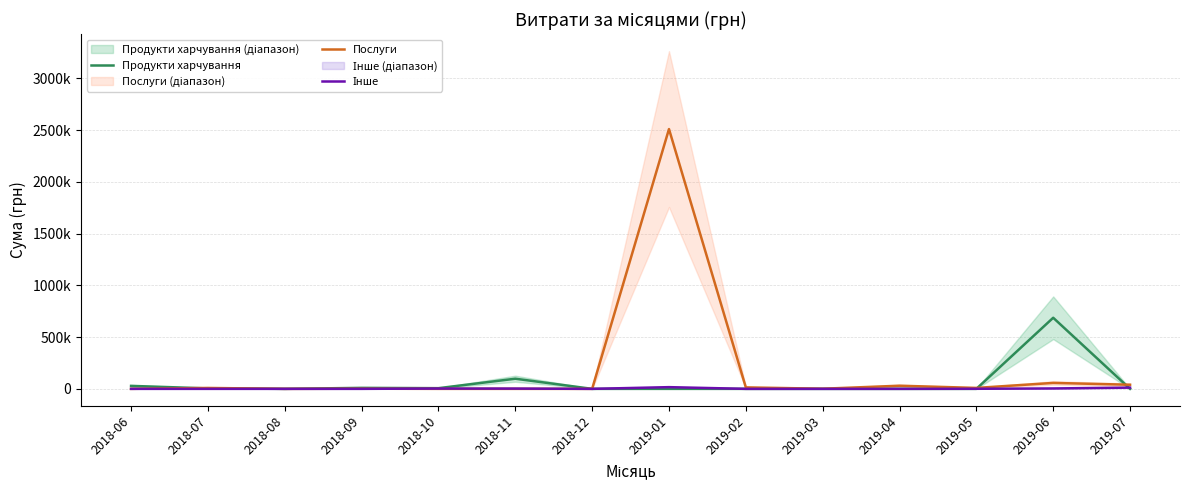

The Послуги series shows 57270.7 at 2019-06. True or false?

True